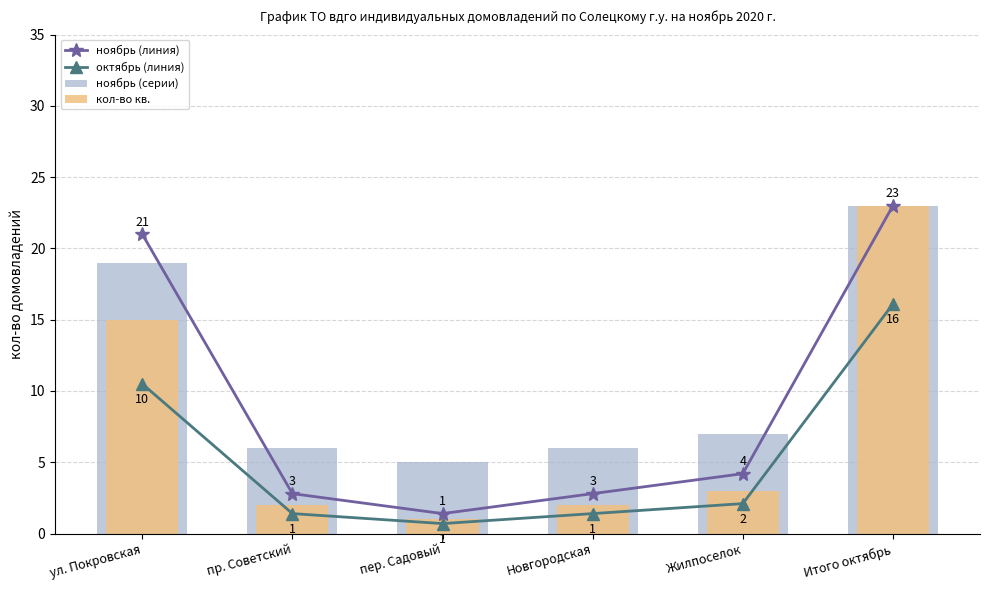

Is it true that октябрь (линия) equals 2.0 at Новгородская?

False